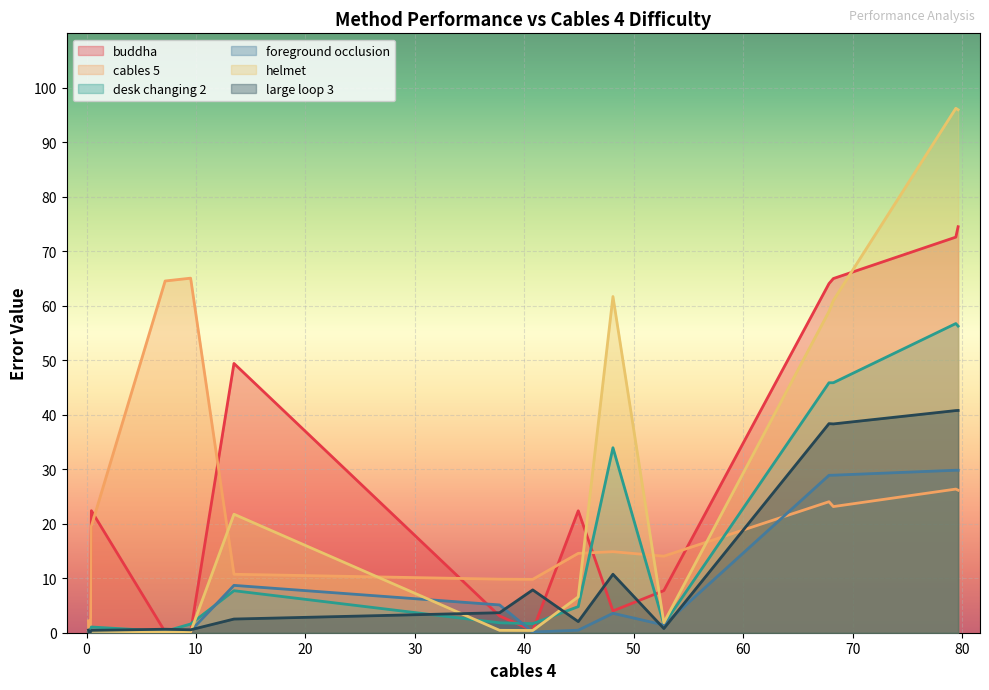

What is the difference between the highest and lowest values at Anon8?

40.0